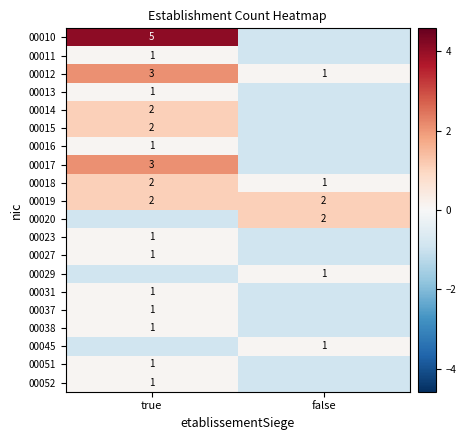

How many series are shown in this chart?

20